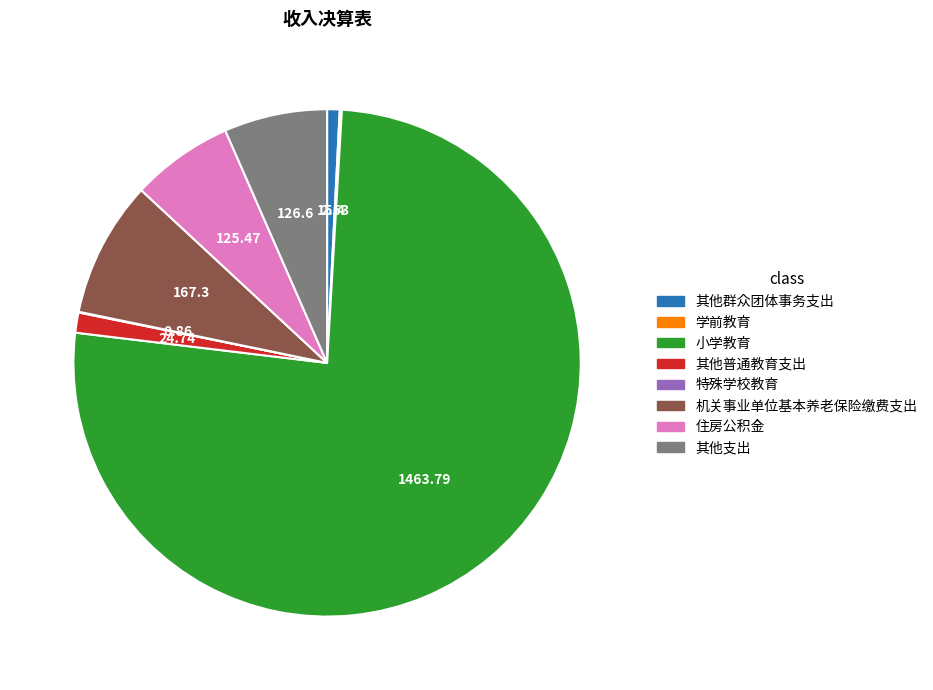

Is there any slice that represents more than half of the pie?

Yes